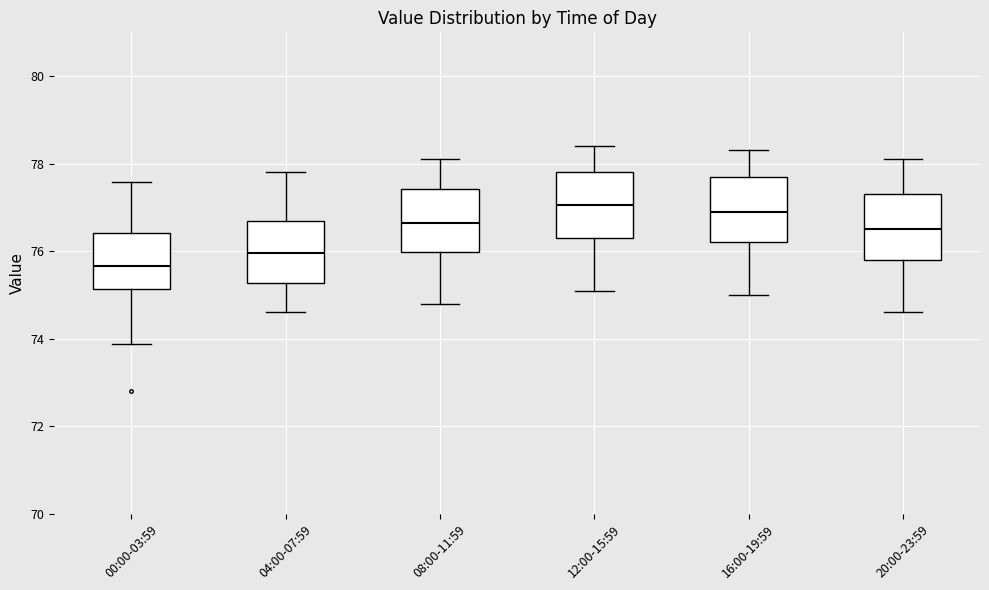

Reading left to right, transcribe this box plot: for each box, give where its median line is, the range the box spans, and where its two whiskers end, as read against the y-axis. The values are not printed on the chart, so give them approximately, as read against the axis.

00:00-03:59: median 75.6, box 75.2 to 76.4, whiskers 73.8 to 77.6
04:00-07:59: median 76.0, box 75.2 to 76.8, whiskers 74.6 to 77.8
08:00-11:59: median 76.6, box 76.0 to 77.4, whiskers 74.8 to 78.2
12:00-15:59: median 77.0, box 76.4 to 77.8, whiskers 75.2 to 78.4
16:00-19:59: median 77.0, box 76.2 to 77.8, whiskers 75.0 to 78.4
20:00-23:59: median 76.6, box 75.8 to 77.4, whiskers 74.6 to 78.2